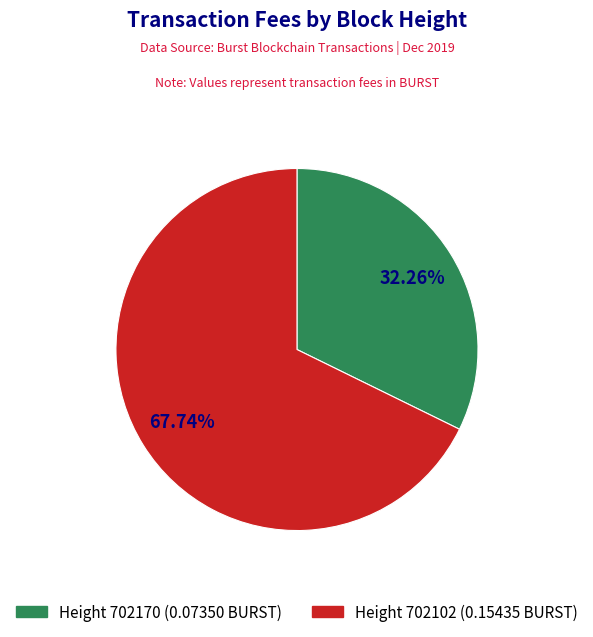

Is there any slice that represents more than half of the pie?

Yes